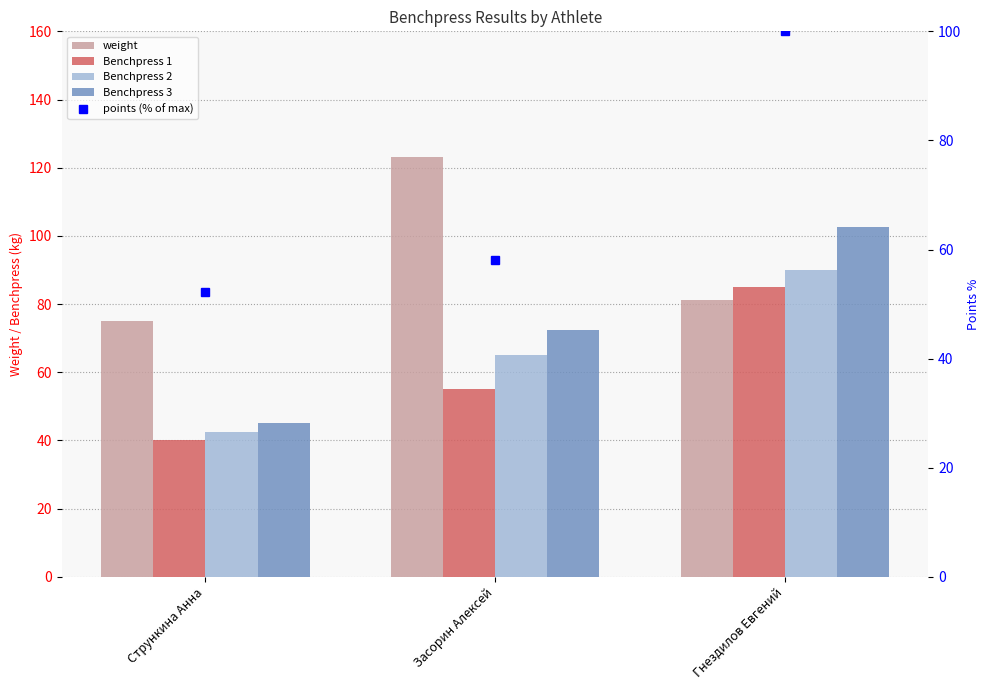

Rank the series at Засорин Алексей from lowest to highest value.

Benchpress 1, points (% of max), Benchpress 2, Benchpress 3, weight